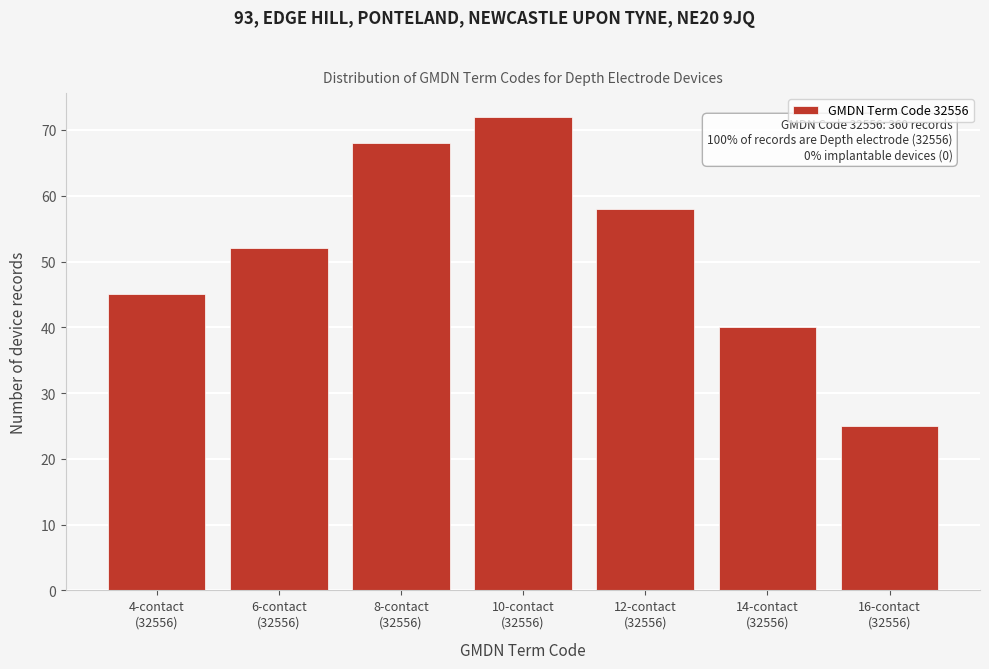

Reading left to right, transcribe all the data shown in this chart.

45	52	68	72	58	40	25